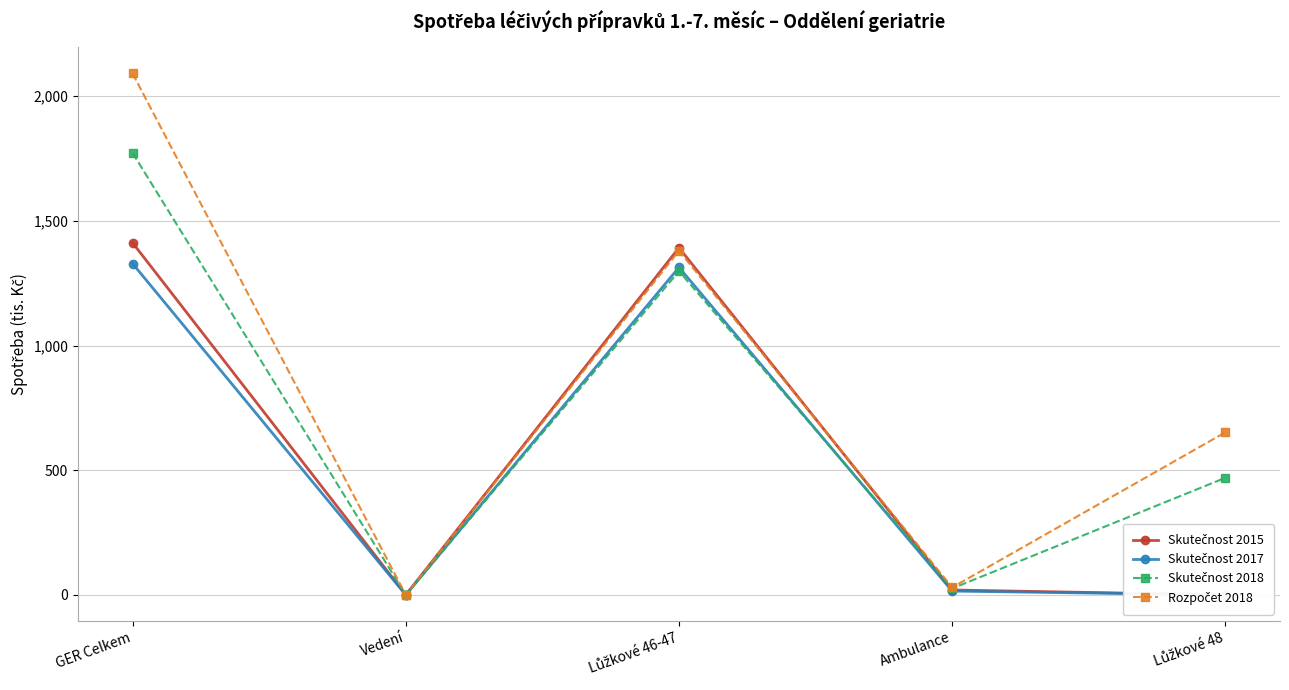

At which category is the sum across all series the highest?

GER Celkem